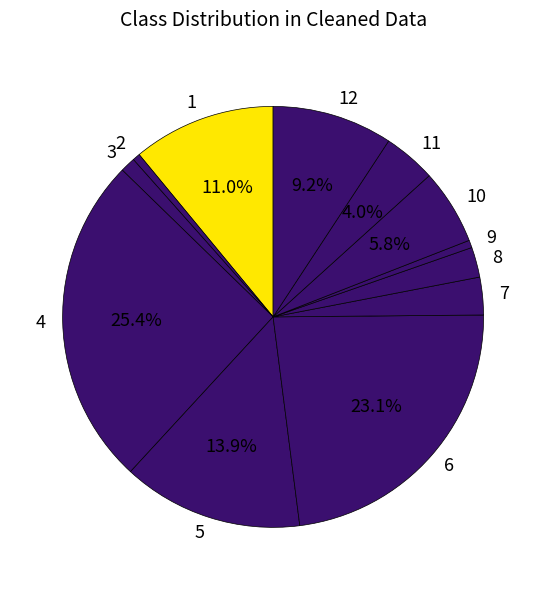

Is the sum of 3 and 10 greater than half?

No